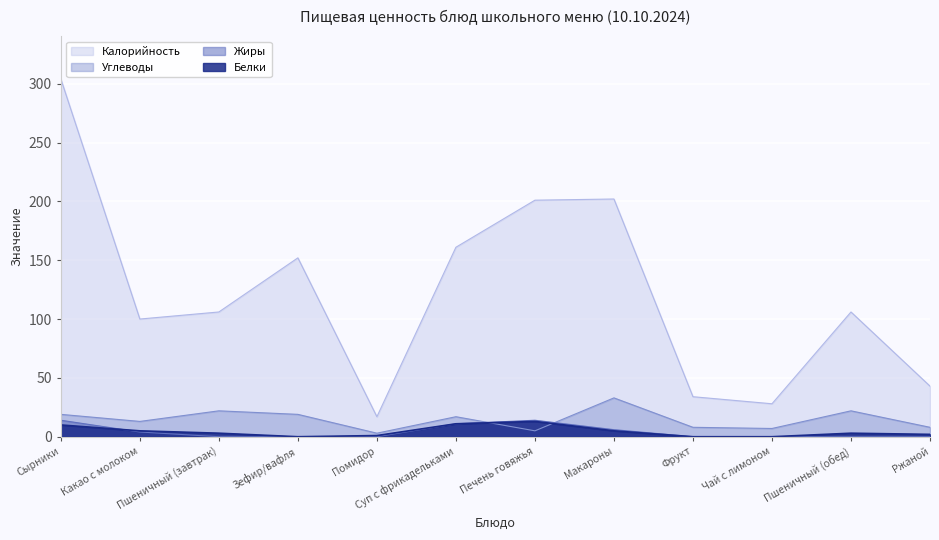

Which label corresponds to the largest value in the chart?

Сырники